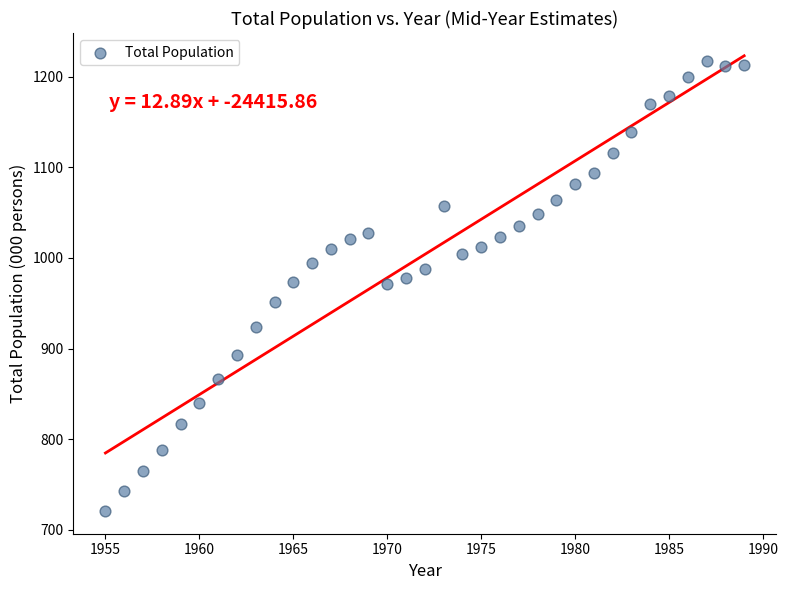

What is the range of Y values (max minus min)?

496.3